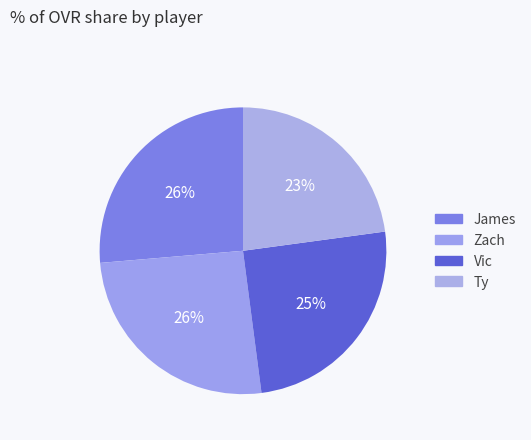

Do James and Ty together represent more than half of the pie?

No